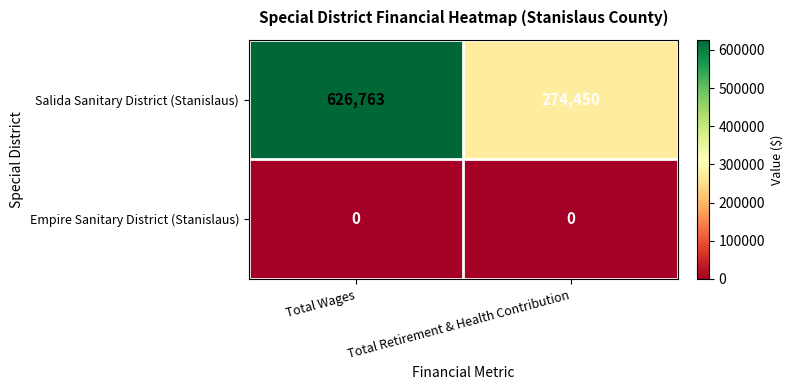

At which category is the sum across all series the highest?

Total Wages